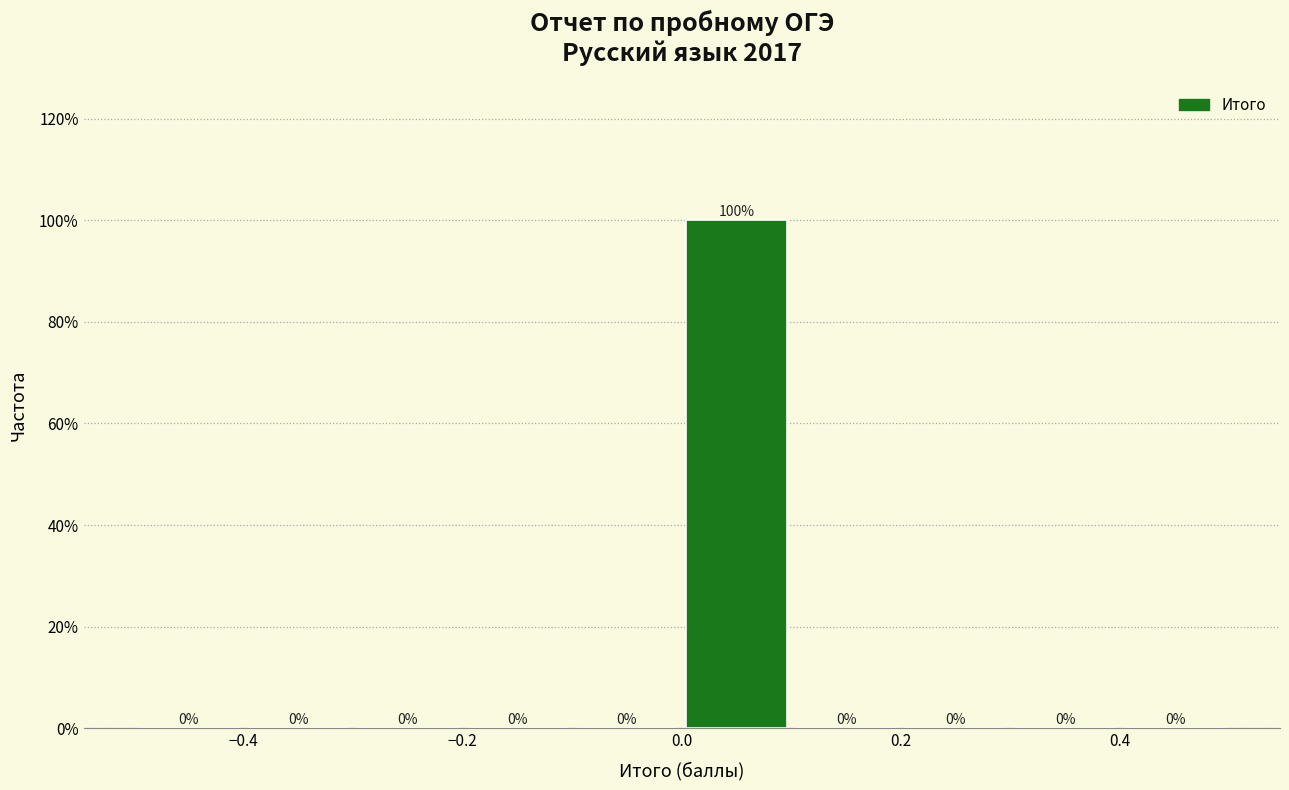

Reading left to right, list every bar in this chart as the range it spans on the x-axis followed by its height.

-0.5 to -0.4: 0
-0.4 to -0.3: 0
-0.3 to -0.2: 0
-0.2 to -0.1: 0
-0.1 to 0.0: 0
0.0 to 0.1: 100
0.1 to 0.2: 0
0.2 to 0.3: 0
0.3 to 0.4: 0
0.4 to 0.5: 0